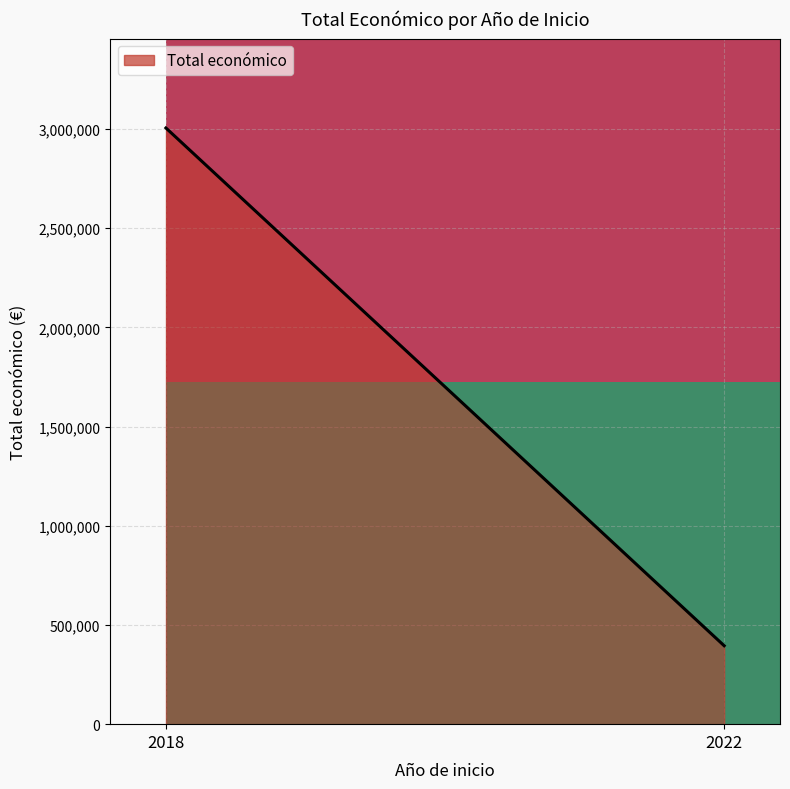

Reading left to right, transcribe all the data shown in this chart.

2018=3004974	2022=395340